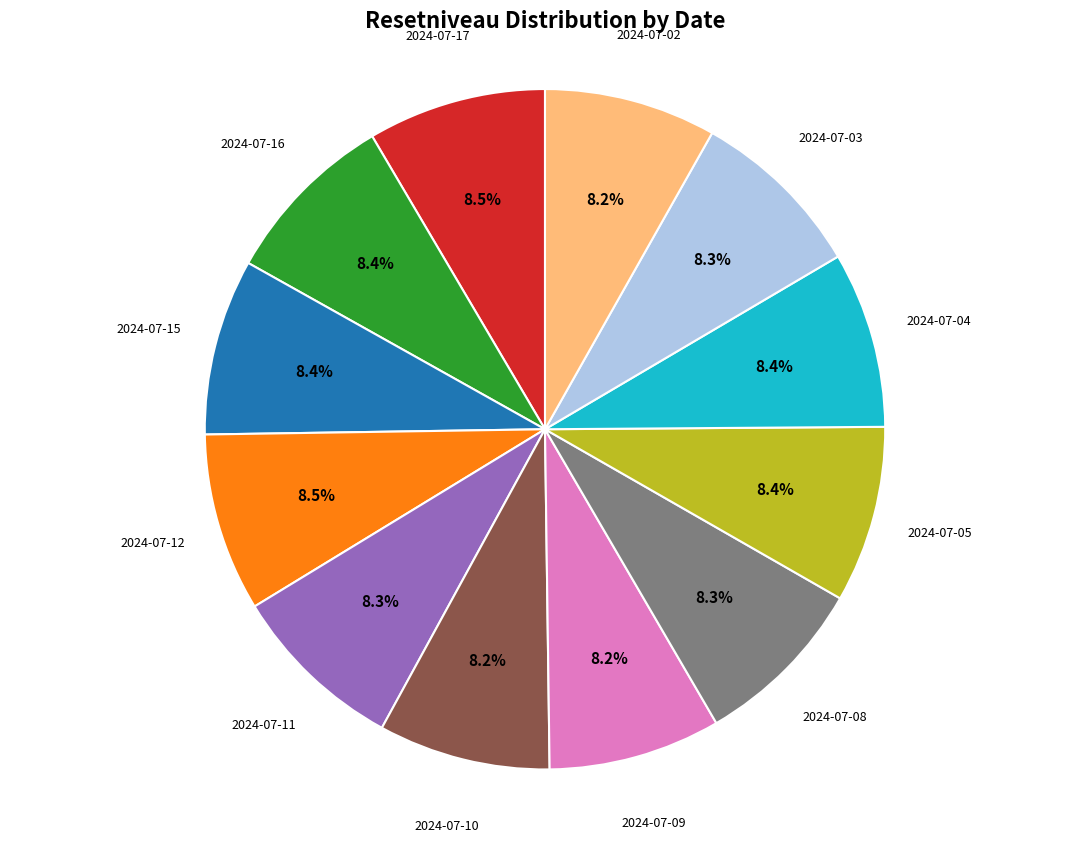

Is there any slice that represents more than half of the pie?

No